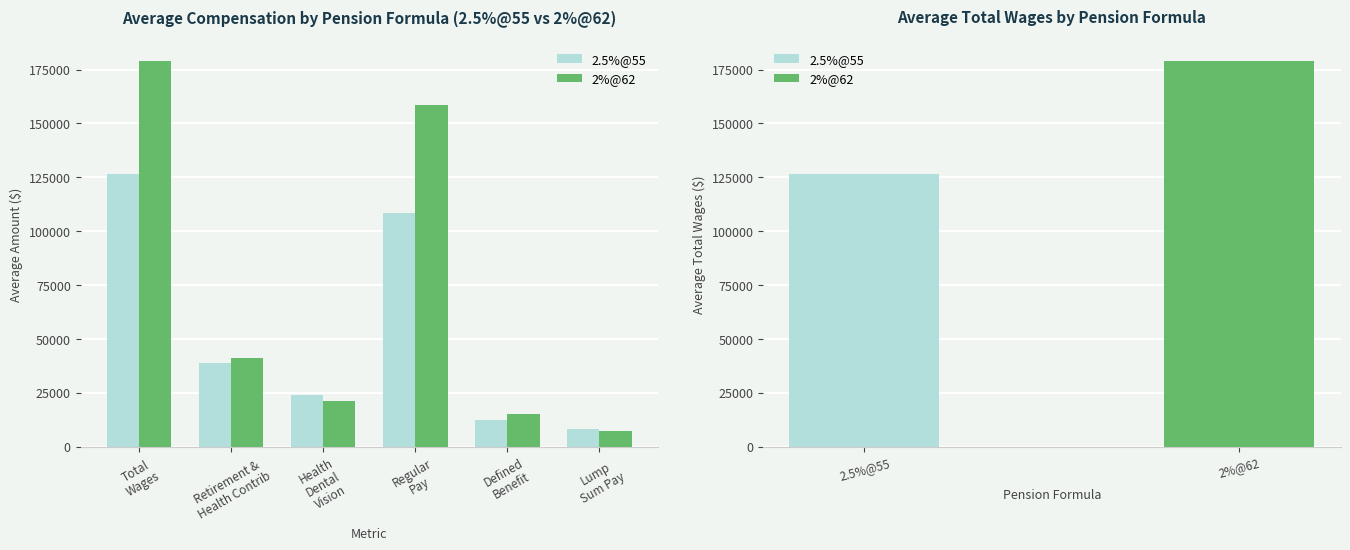

Reading left to right, list all the values displayed in this chart.

2.5%@55: Total
Wages=126547.7	Retirement &
Health Contrib=38900.7	Health
Dental
Vision=23838.5	Regular
Pay=108457.2	Defined
Benefit=12643.3	Lump
Sum Pay=8199.0
2%@62: Total
Wages=178875.3	Retirement &
Health Contrib=41353.0	Health
Dental
Vision=21383.7	Regular
Pay=158654.3	Defined
Benefit=15386.0	Lump
Sum Pay=7218.7